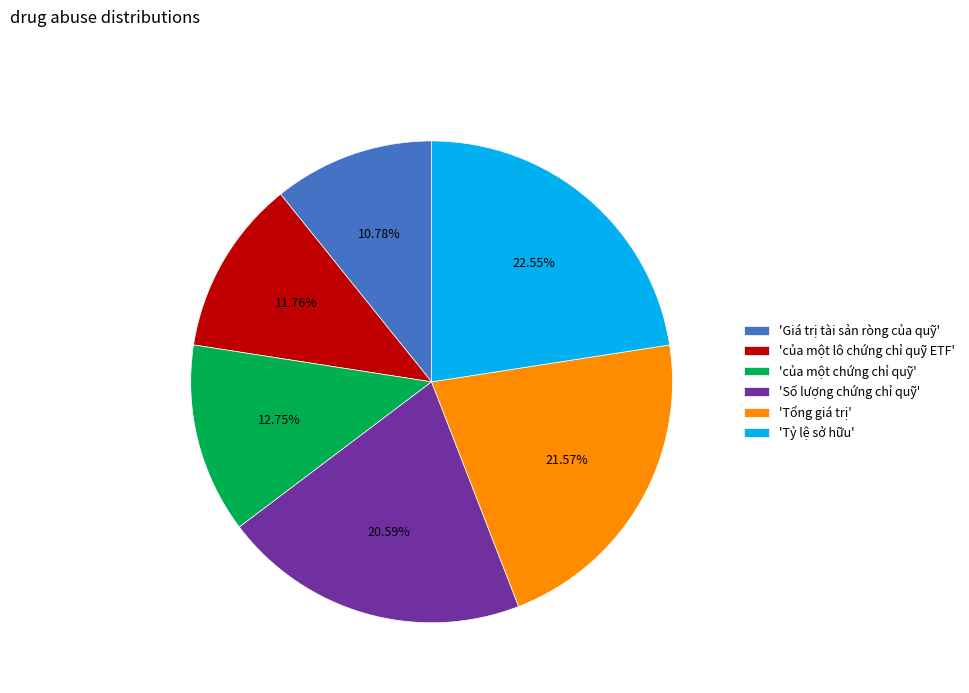

What is the ratio of the value at 'Tổng giá trị' to the value at 'Giá trị tài sản ròng của quỹ'?

2.0